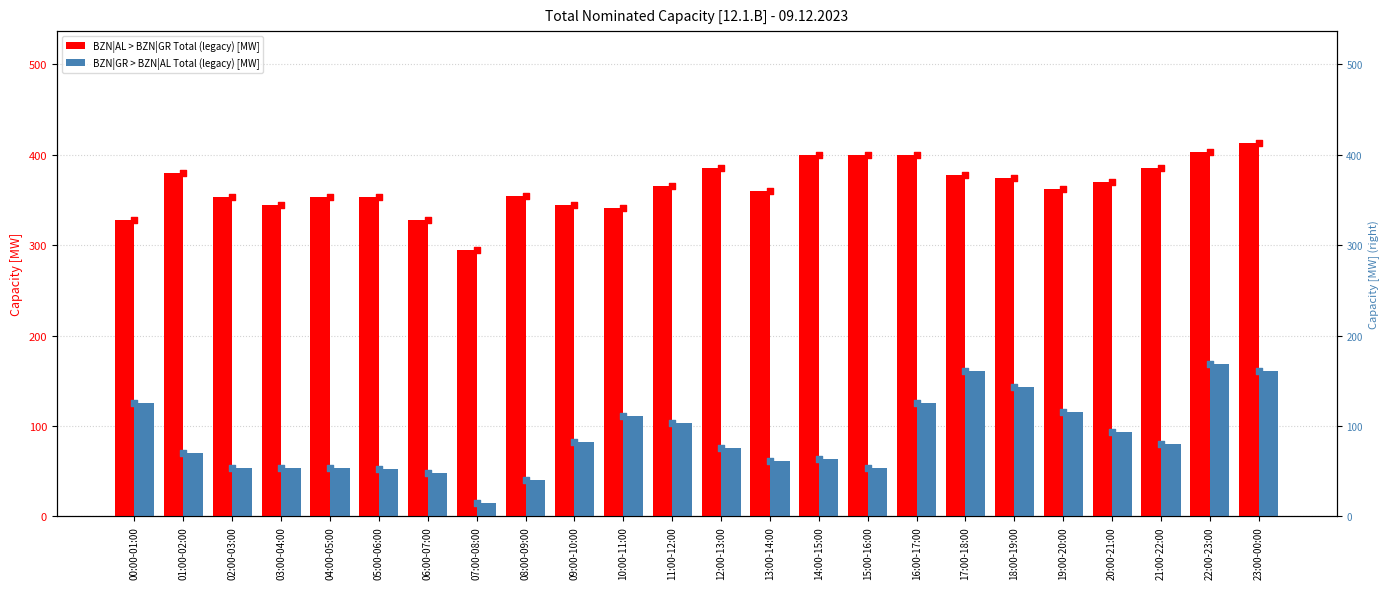

Which series has the largest total across all categories?

BZN|AL > BZN|GR Total (legacy) [MW]